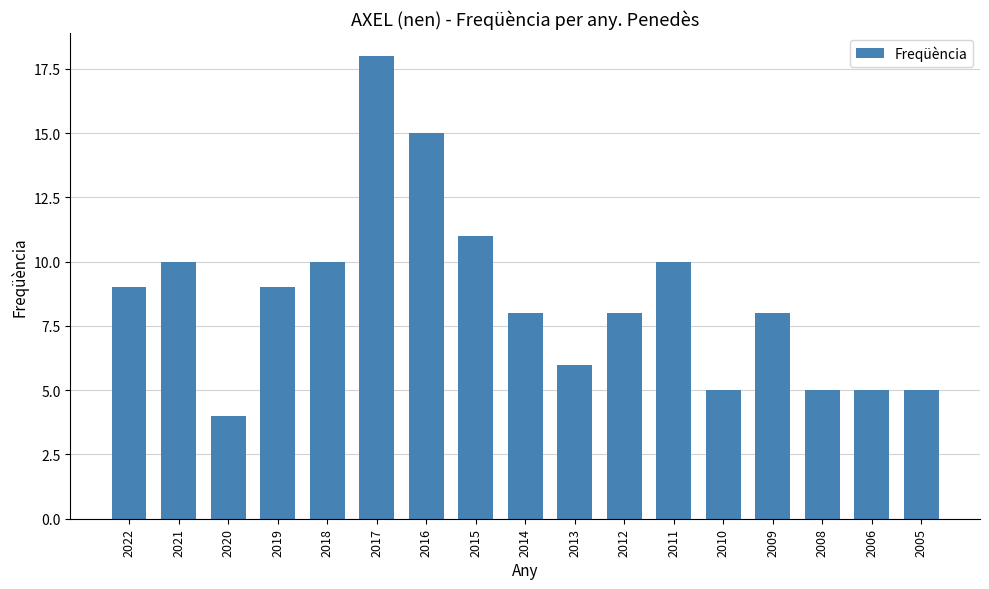

Are the bars grouped side by side (vs. stacked)?

No